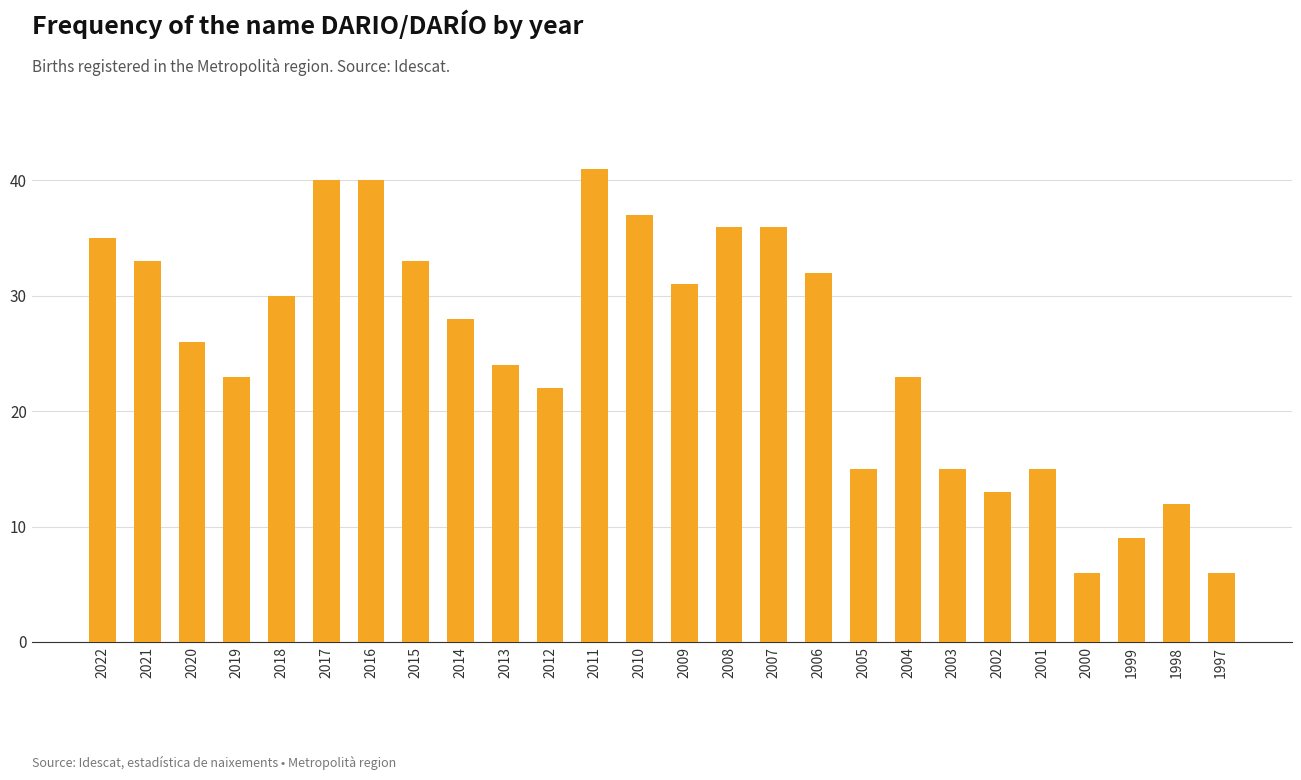

What is the difference between the maximum and minimum values?

35